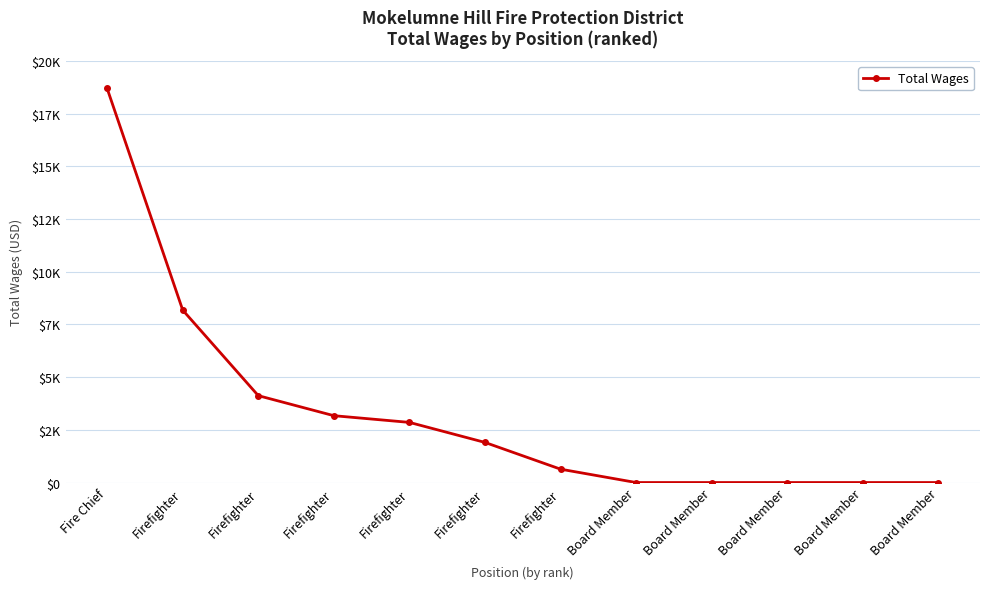

Rank the categories by value from lowest to highest.

Board Member, Board Member, Board Member, Board Member, Board Member, Firefighter, Firefighter, Firefighter, Firefighter, Firefighter, Firefighter, Fire Chief